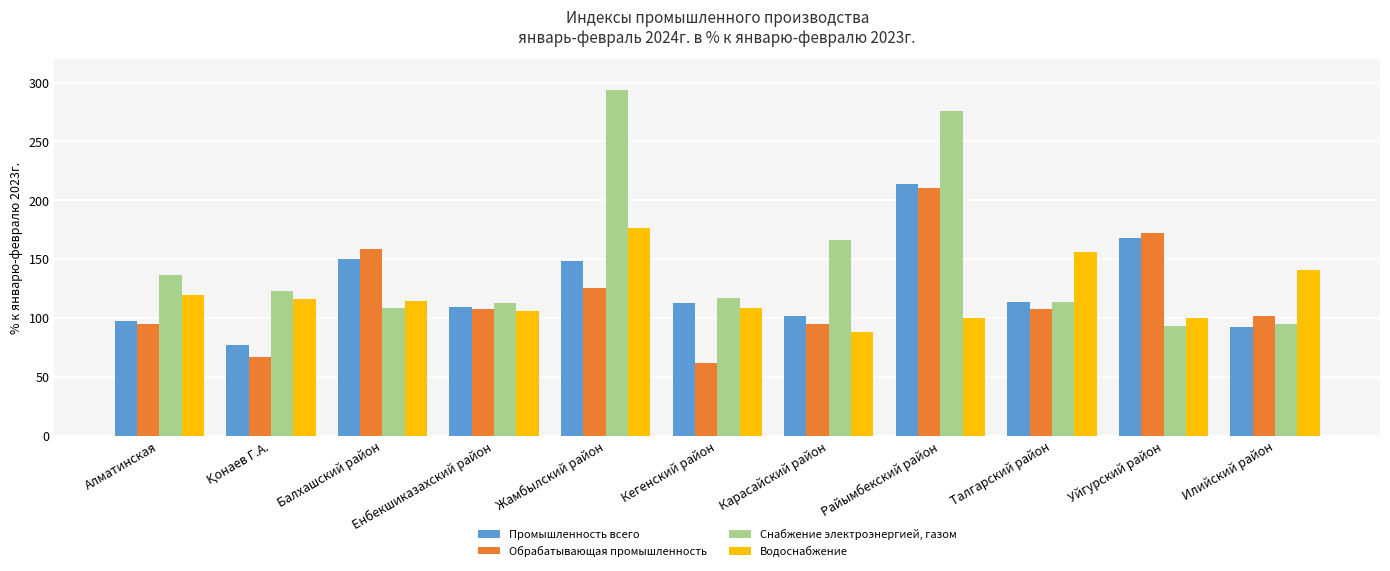

Between Карасайский район and Райымбекский район, which series saw the biggest shift?

Обрабатывающая промышленность